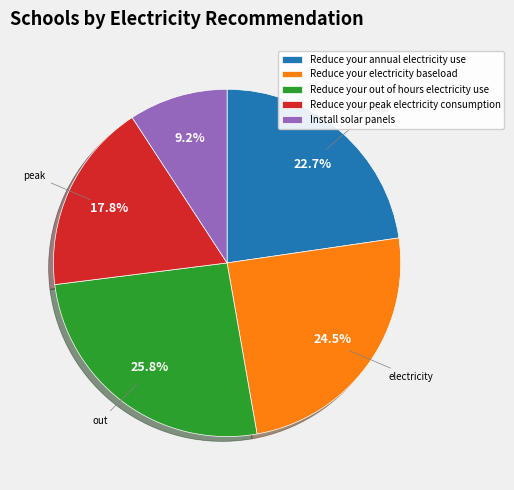

To the nearest percent, what portion does Reduce your peak electricity consumption represent?

18%